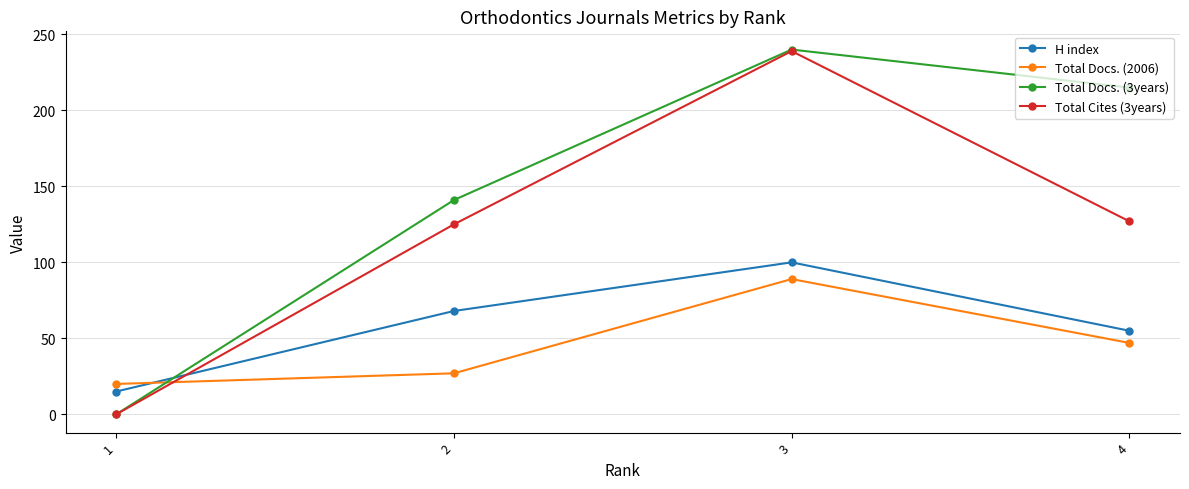

What are all the series names shown in the legend?

H index, Total Docs. (2006), Total Docs. (3years), Total Cites (3years)